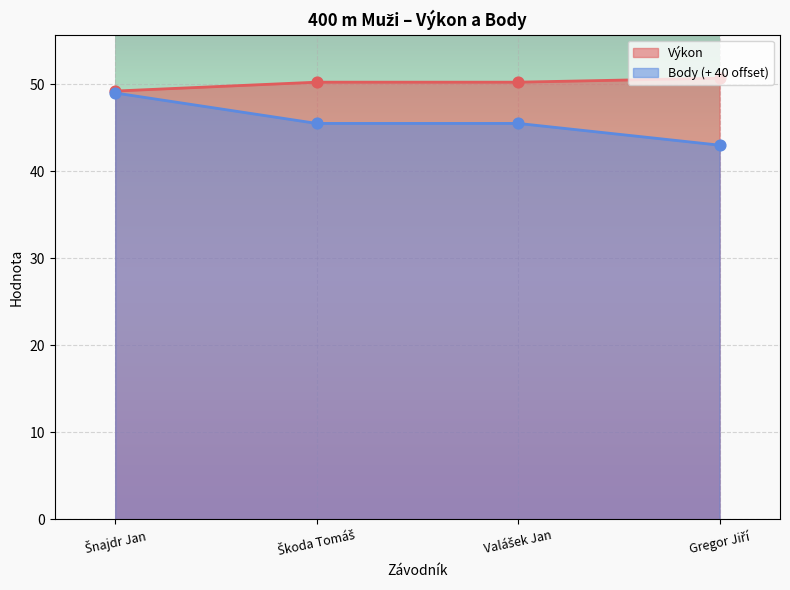

What are all the series names shown in the legend?

Výkon, Body (+ 40 offset)